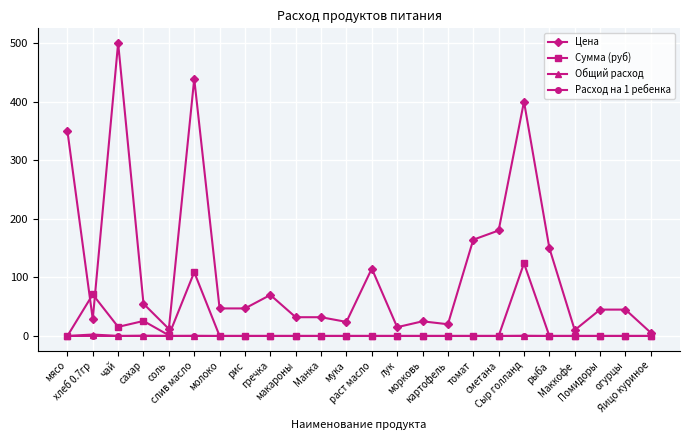

Is it true that Расход на 1 ребенка equals 0.0 at Маккофе?

True